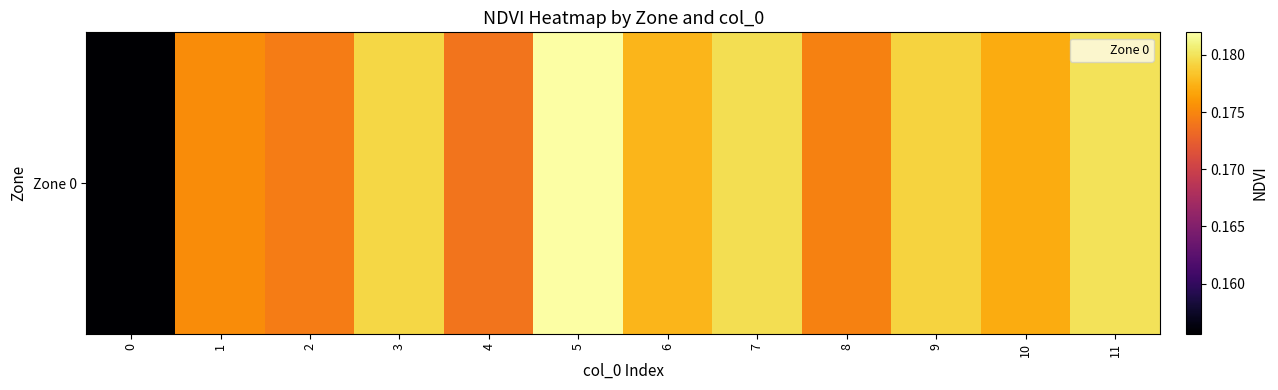

What is the greatest value displayed?

0.2